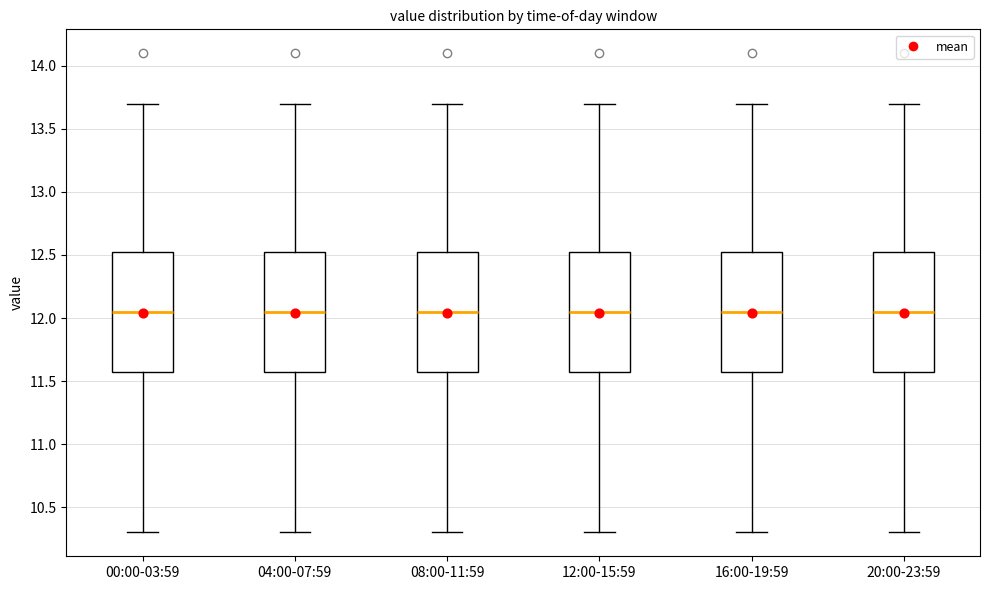

Where is the upper edge of the box for 04:00-07:59 on the y-axis? The values are not printed on the chart, so give them approximately, as read against the axis.

12.55